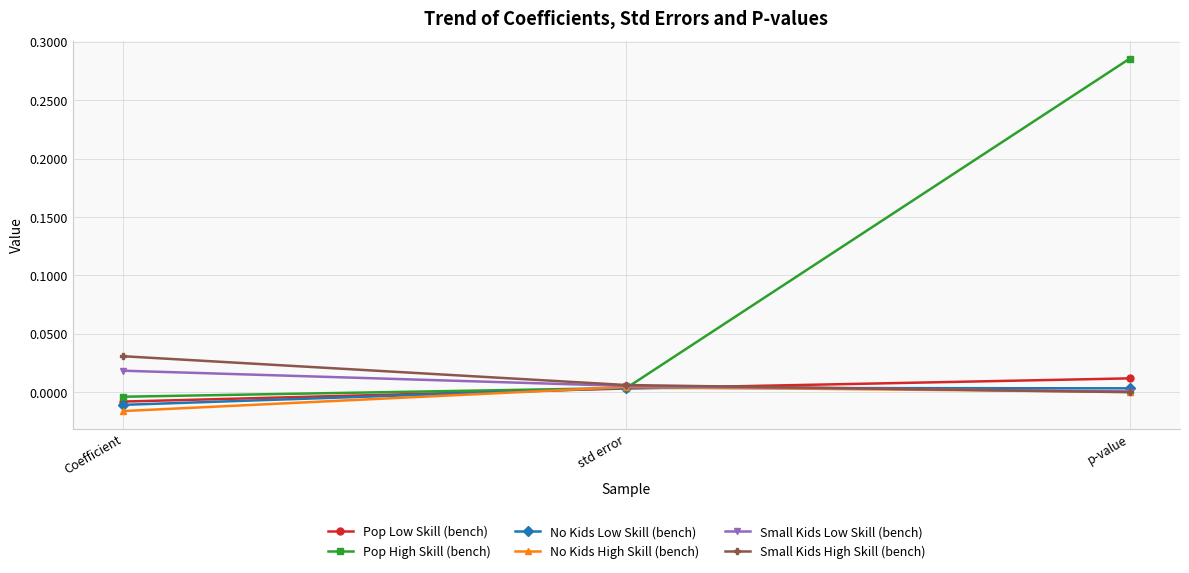

Where is Small Kids Low Skill (bench) nearest to the value 0?

p-value